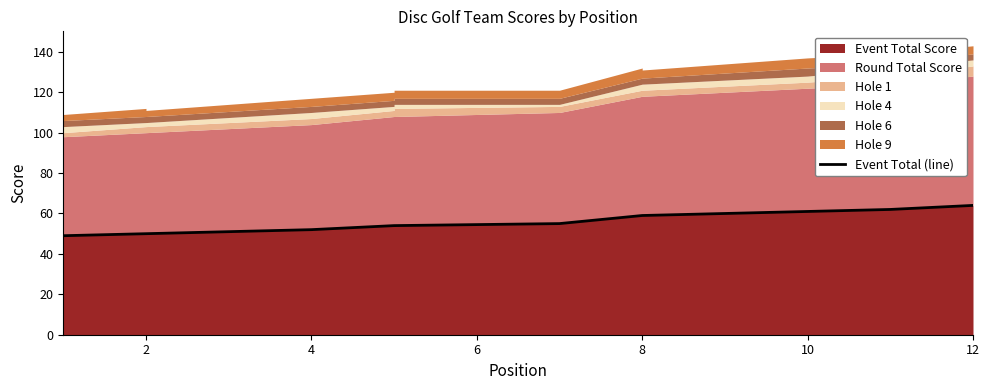

How many values are below 55?

6